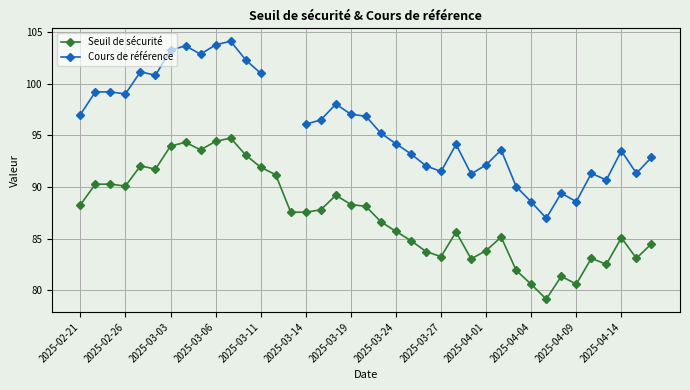

How many interior local peaks does the Seuil de sécurité series have?

9